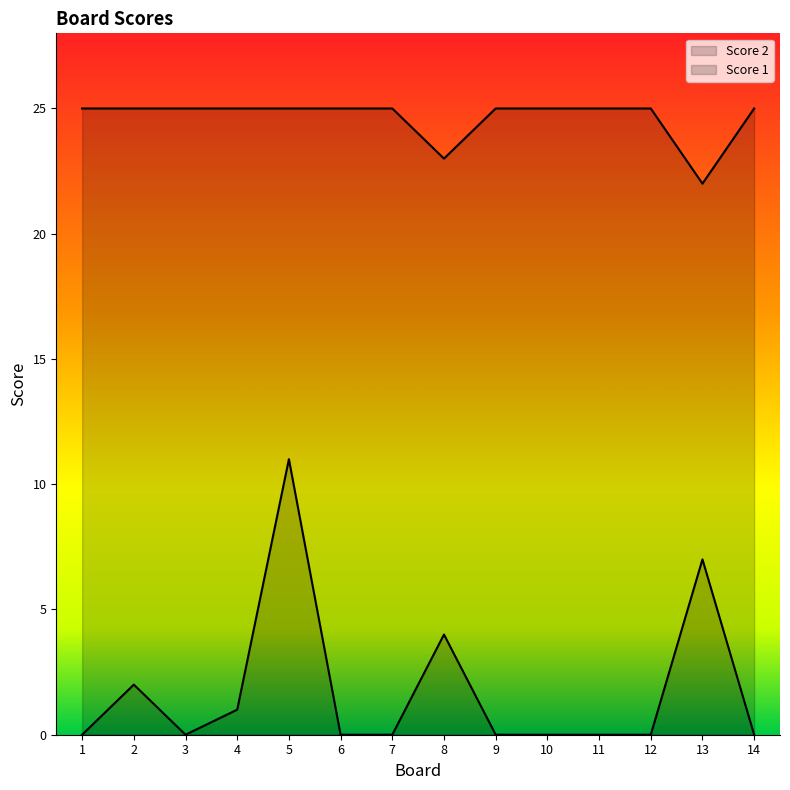

How many Score 1 values are between 25 and 26?

12